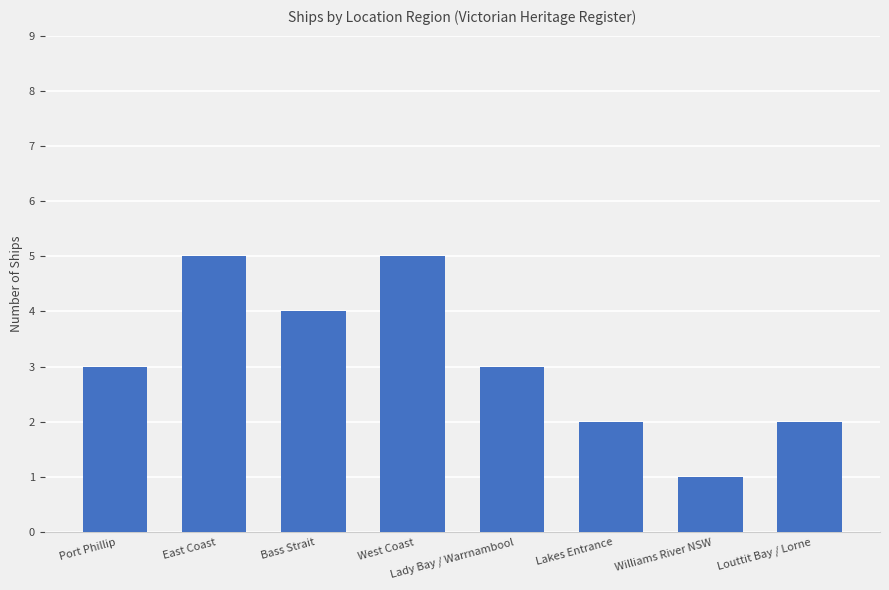

Reading left to right, what are all the values shown in this chart?

Port Phillip=3	East Coast=5	Bass Strait=4	West Coast=5	Lady Bay / Warrnambool=3	Lakes Entrance=2	Williams River NSW=1	Louttit Bay / Lorne=2